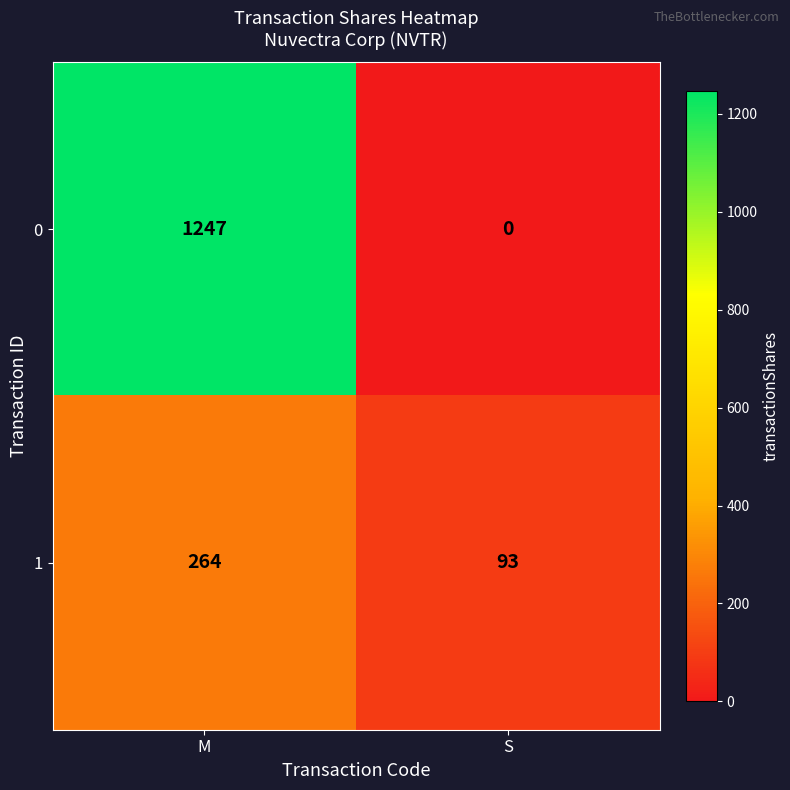

What is the difference between the highest and lowest values at S?

93